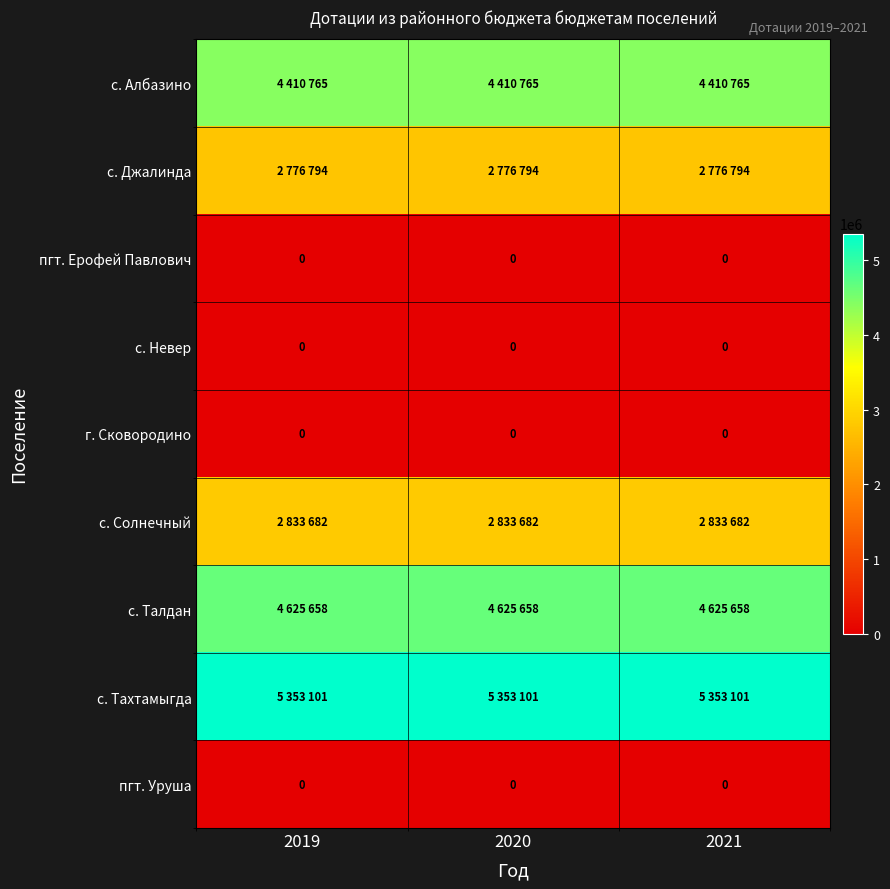

At which category is the sum across all series the highest?

2019